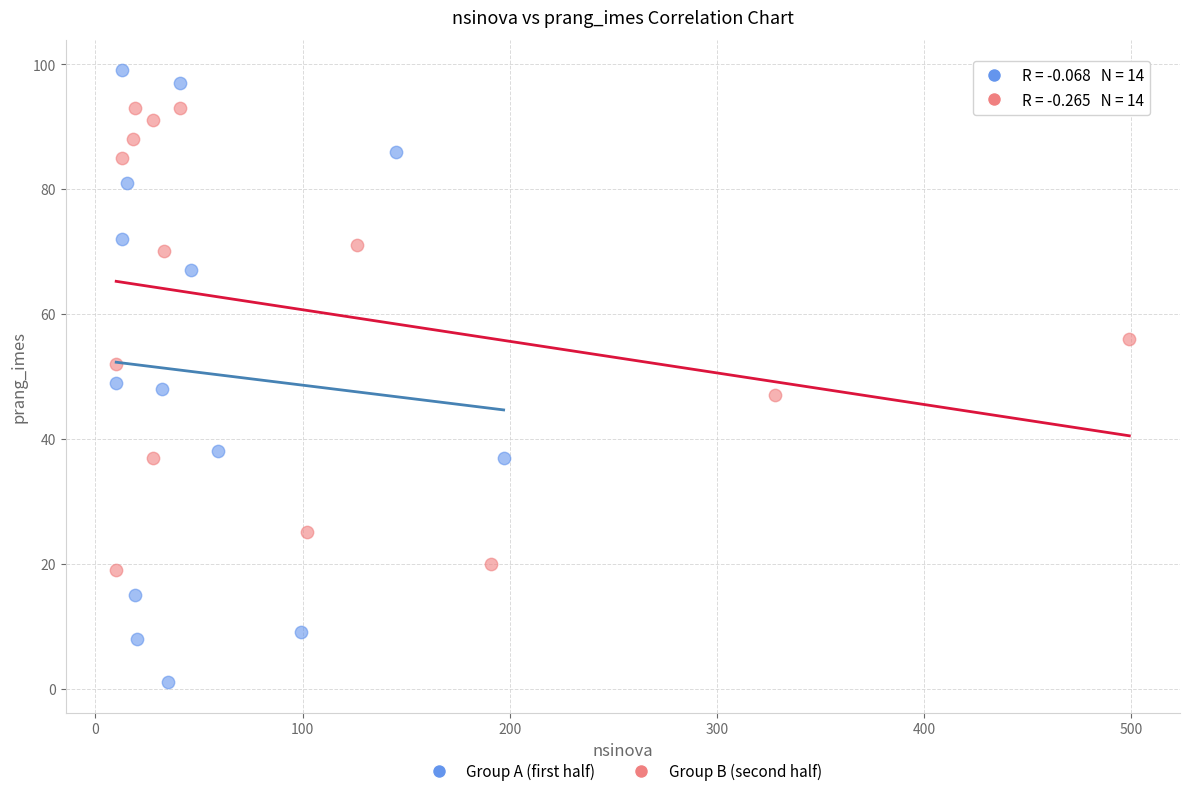

Which series reaches the maximum Y coordinate?

Group A (first half)